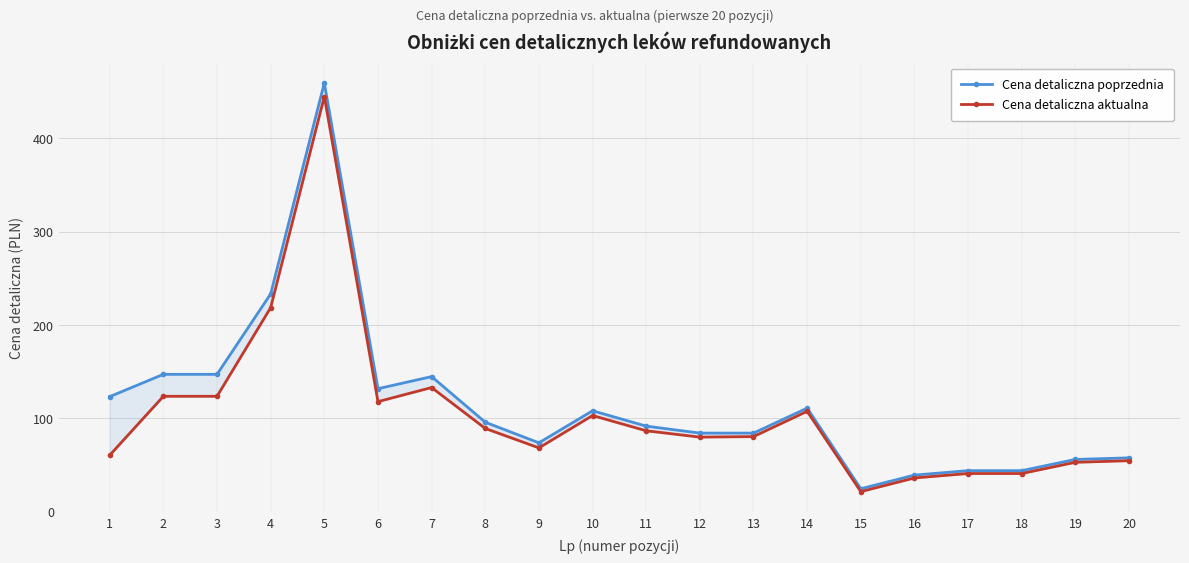

True or false: Cena detaliczna poprzednia and Cena detaliczna aktualna intersect in this chart.

False